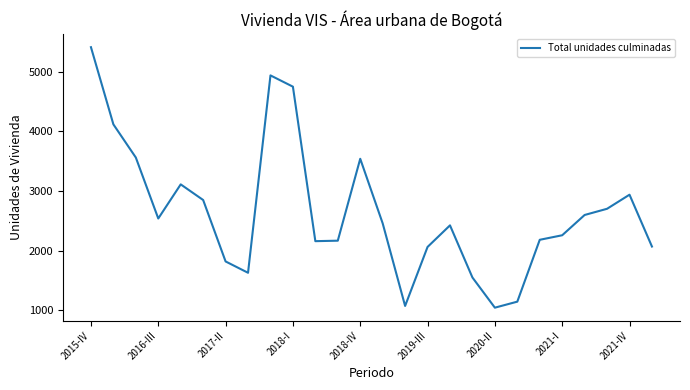

What is the difference between the maximum and minimum values?

4367